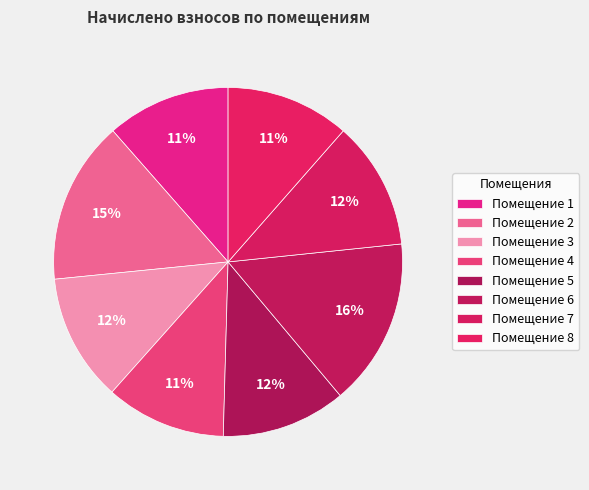

Which slice is the largest?

6